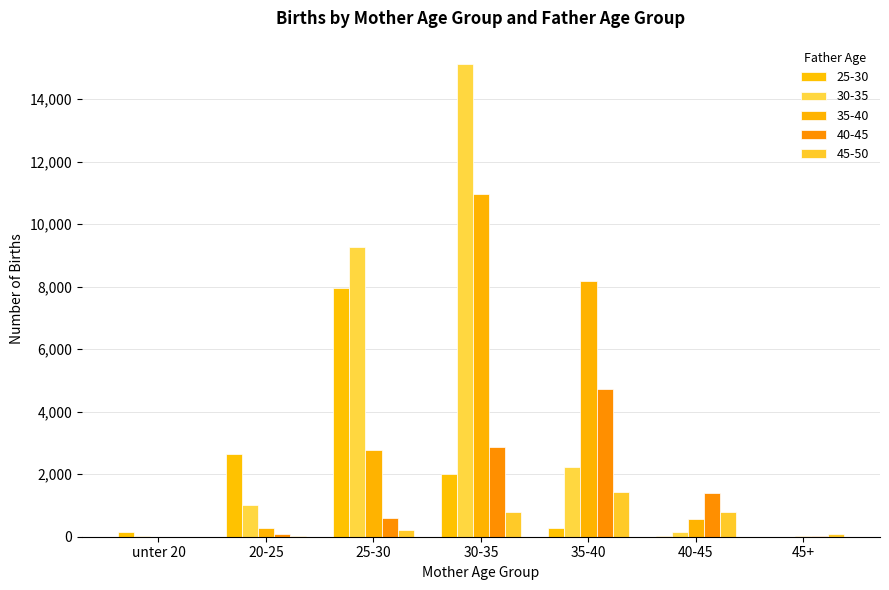

Which category has the highest value in the 30-35 series?

30-35